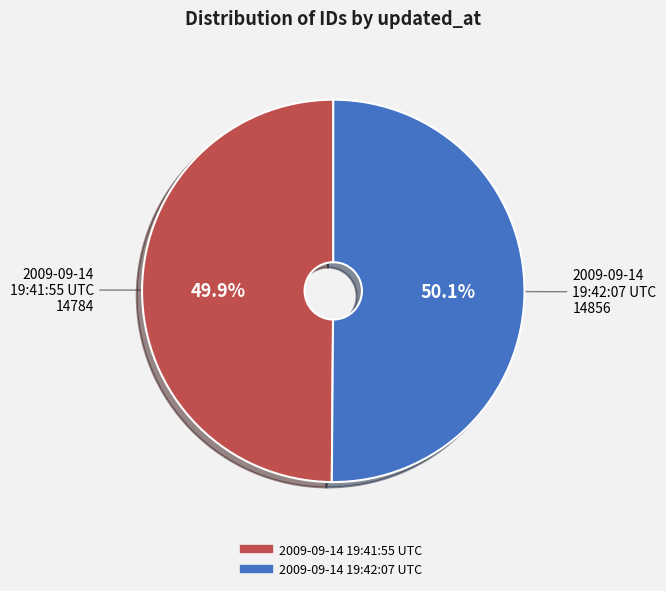

How much of the chart is everything except 2009-09-14 19:42:07 UTC?

49.9%